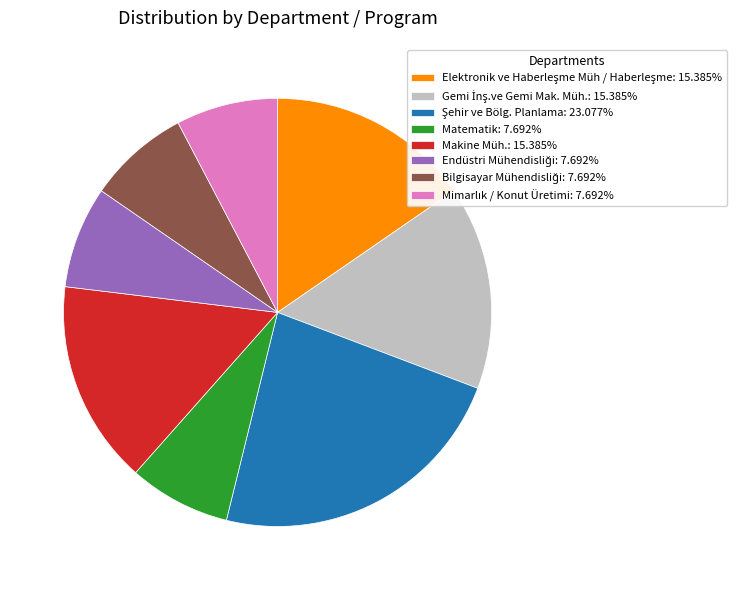

Is there any slice that represents more than half of the pie?

No